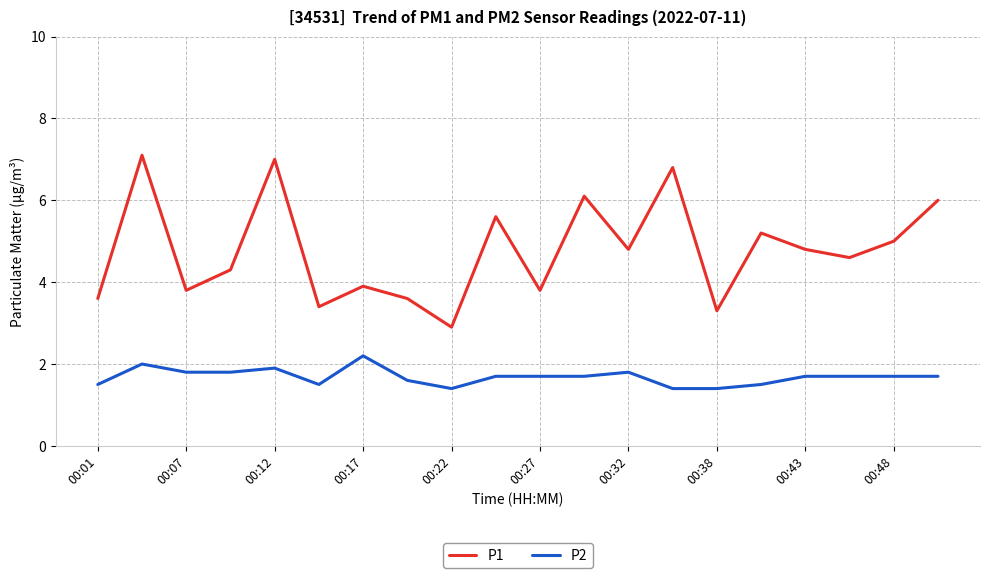

Rank the series by their maximum value, from highest to lowest.

P1, P2